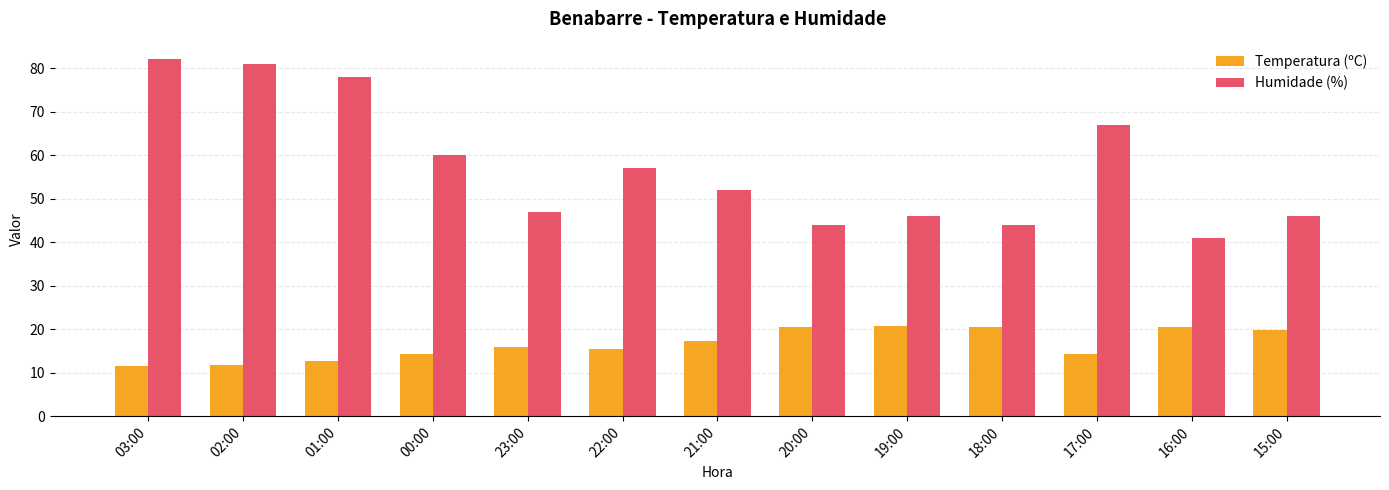

What is the difference between the maximum and minimum values in the Temperatura (ºC) series?

9.2